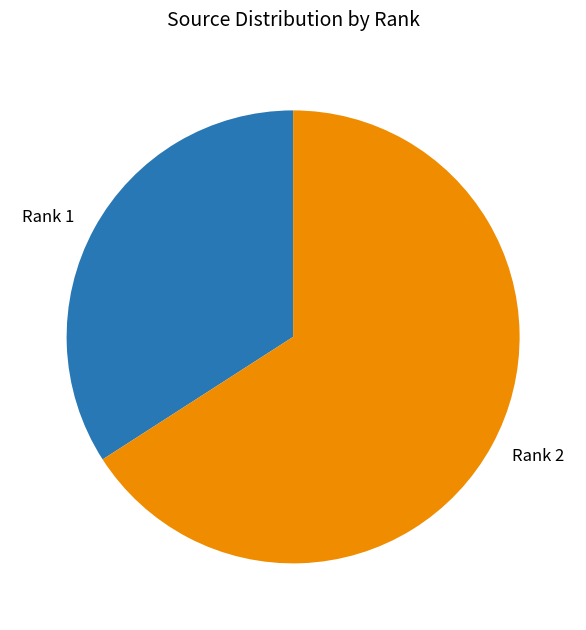

True or false: Rank 1 accounts for 43% of the total.

False